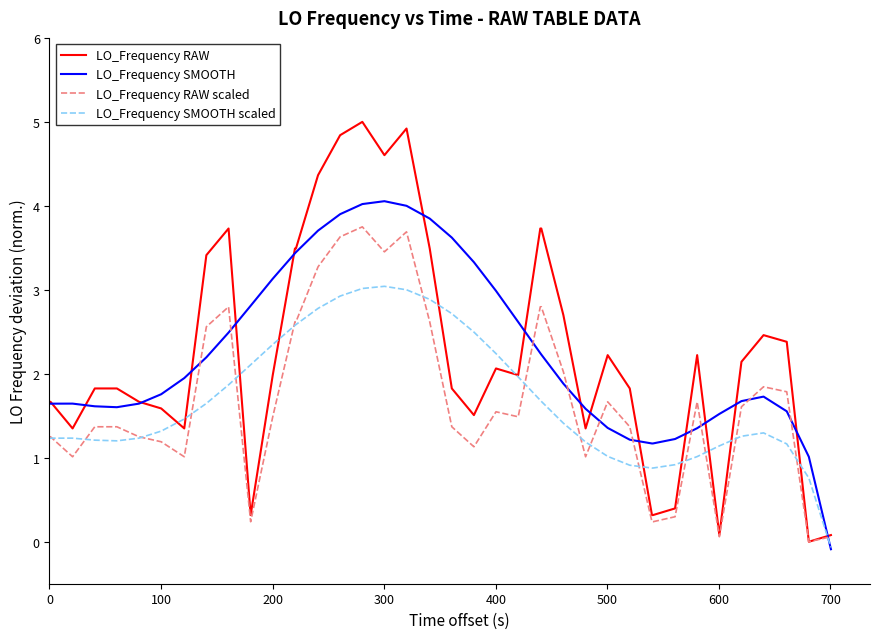

Rank the series by their maximum value, from lowest to highest.

LO_Frequency SMOOTH scaled, LO_Frequency RAW scaled, LO_Frequency SMOOTH, LO_Frequency RAW